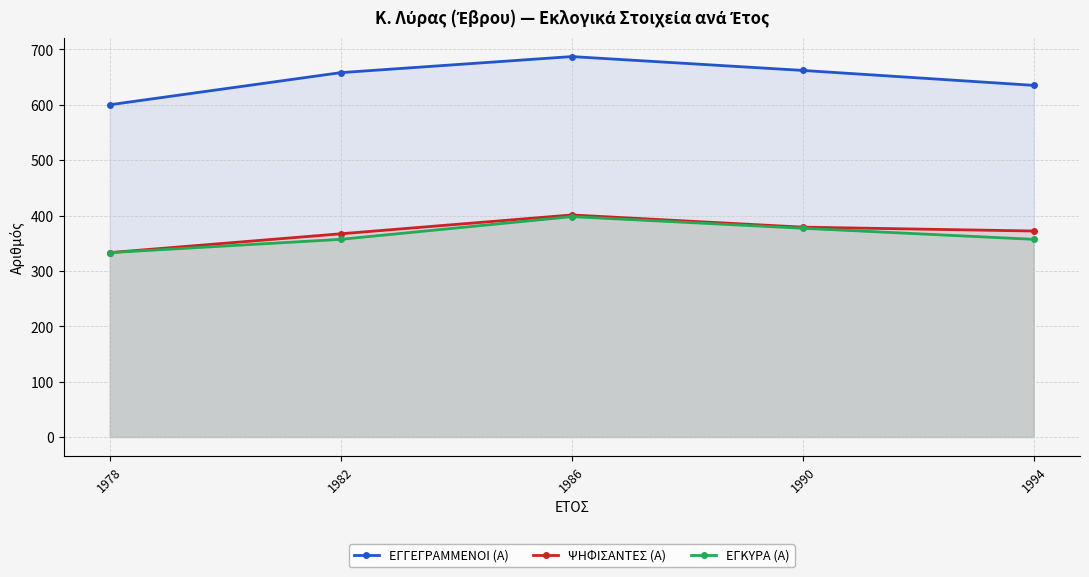

The value of ΕΓΚΥΡΑ (Α) at 1982 is 357. True or false?

True